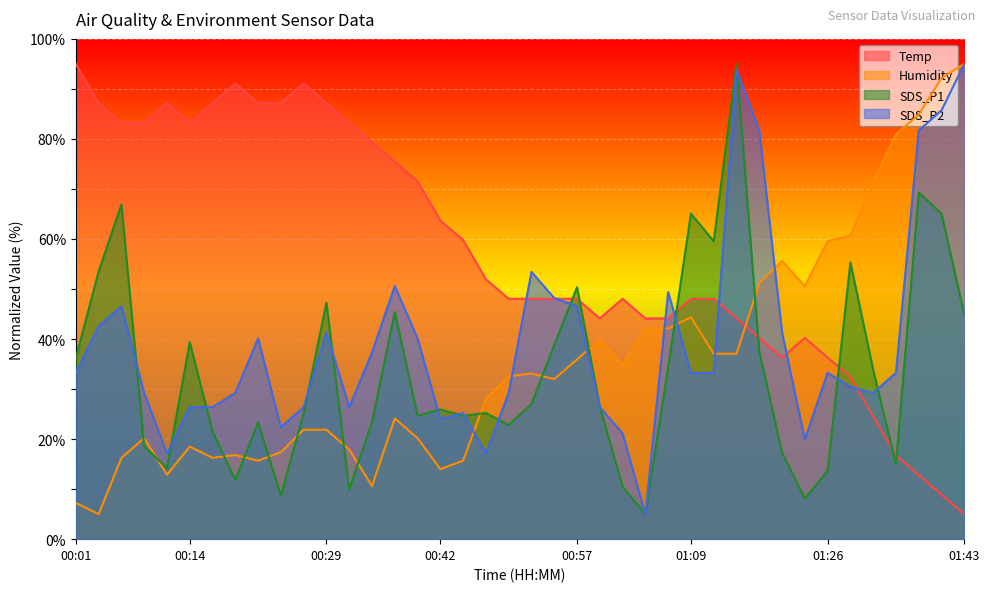

Is the value of Temp at 01:23 greater than the value of SDS_P2 at 00:47?

Yes